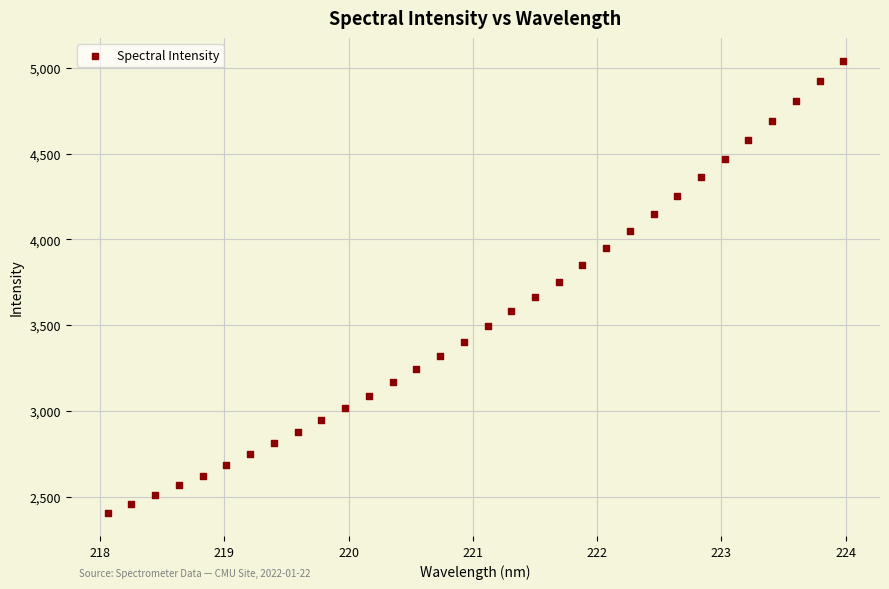

What is the range of X values (max minus min)?

5.9